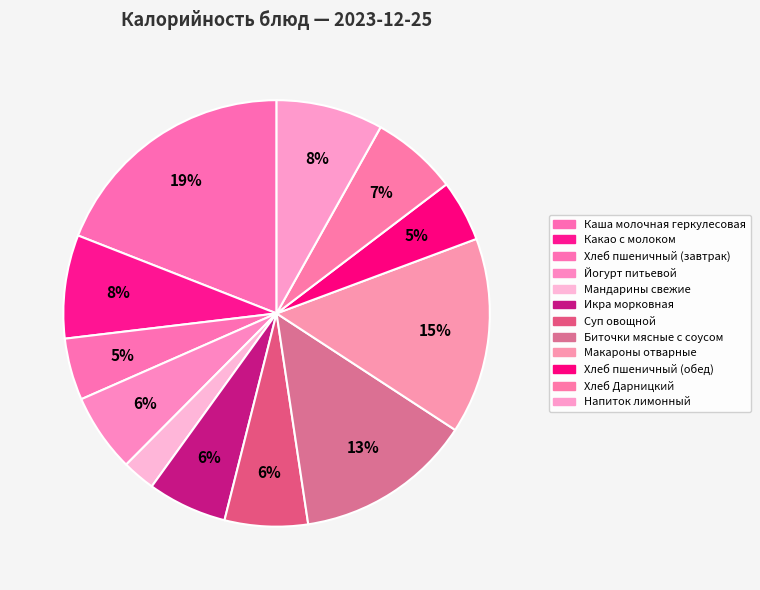

What is the change in value from Хлеб пшеничный (завтрак) to Хлеб Дарницкий?

+28.0